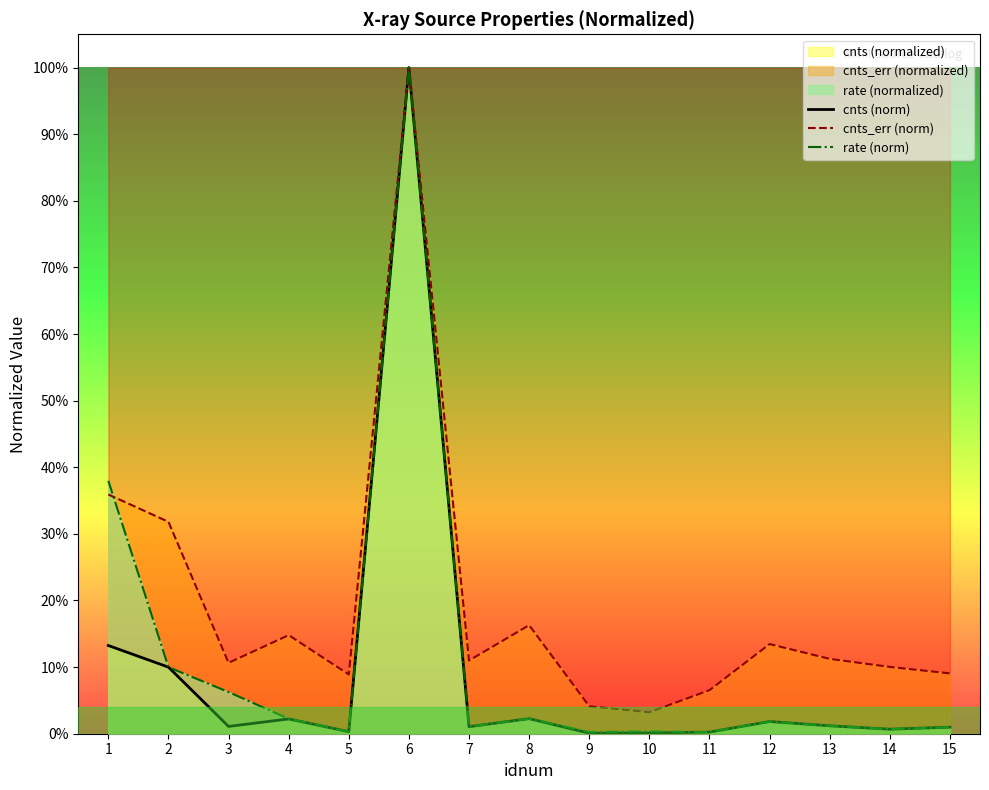

Count the number of categories in the chart.

15